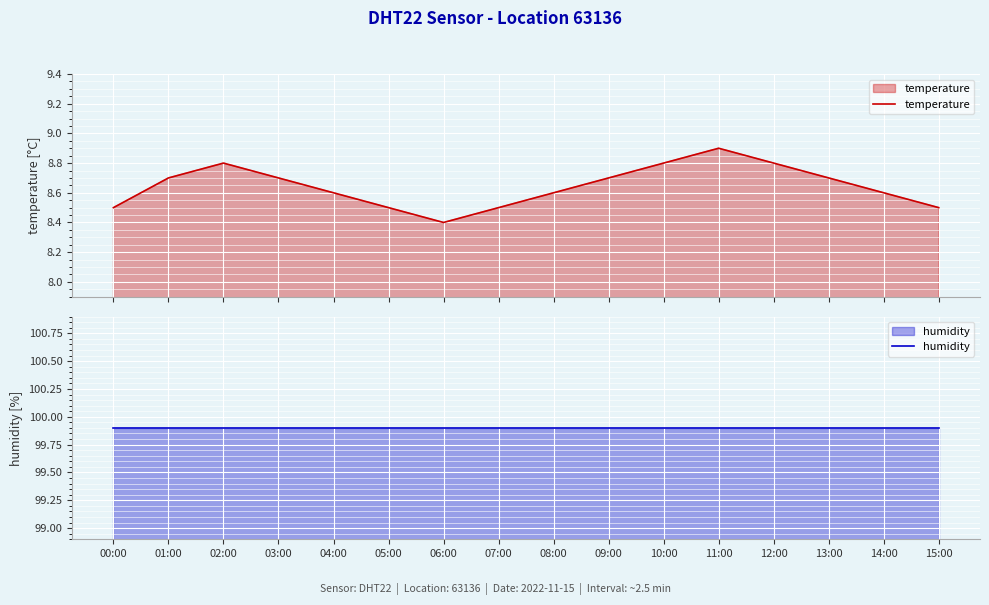

Reading left to right, list all the values displayed in this chart.

temperature: 8.5	8.7	8.8	8.7	8.6	8.5	8.4	8.5	8.6	8.7	8.8	8.9	8.8	8.7	8.6	8.5
humidity: 99.9	99.9	99.9	99.9	99.9	99.9	99.9	99.9	99.9	99.9	99.9	99.9	99.9	99.9	99.9	99.9